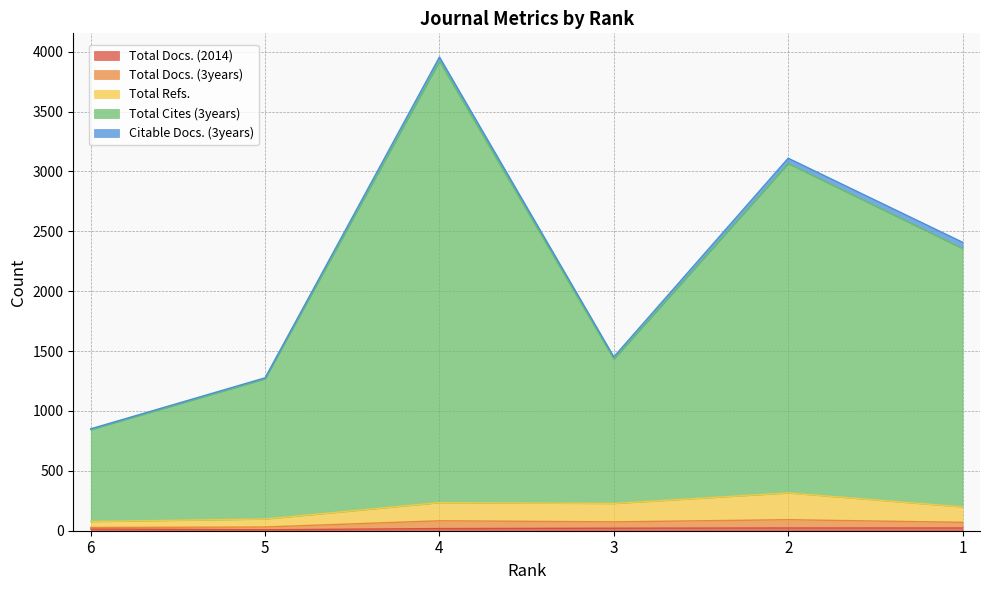

What is the difference between the maximum and minimum values in the Total Docs. (2014) series?

15